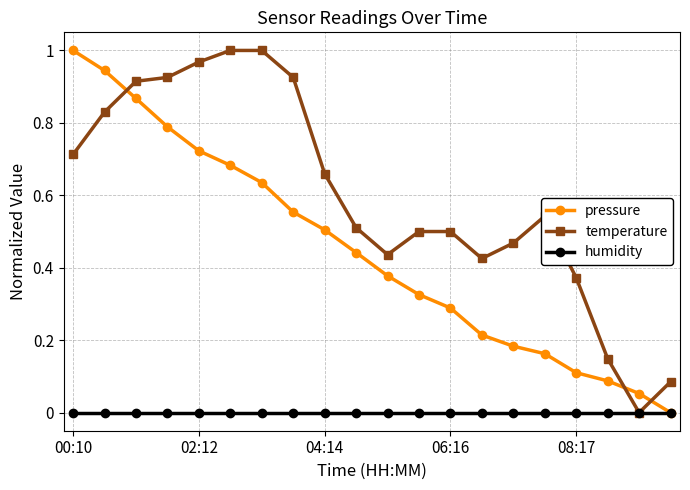

True or false: pressure has more than 1 interior local peaks.

False